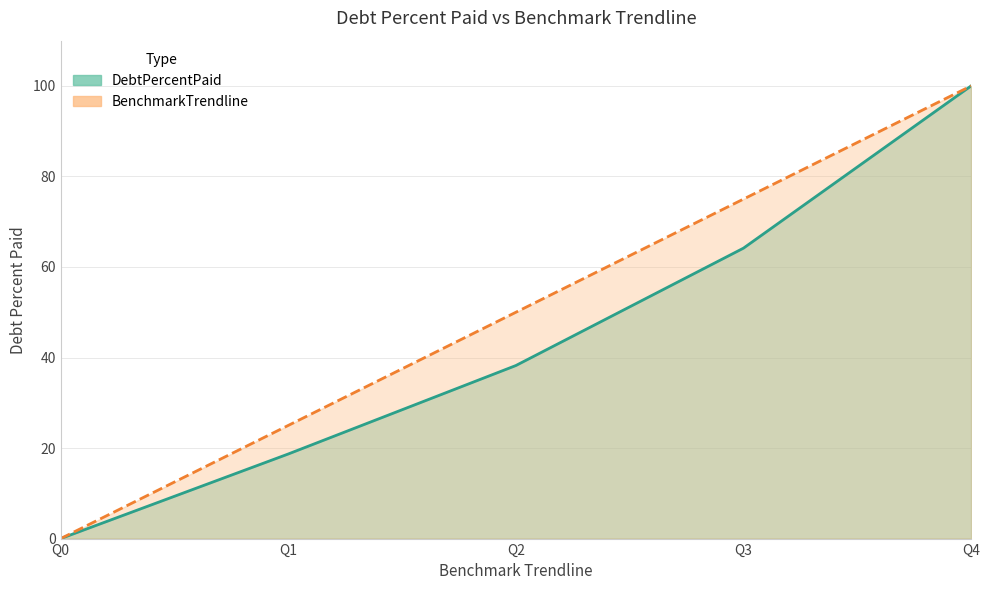

The value of DebtPercentPaid at Q0 is 56.9. True or false?

False